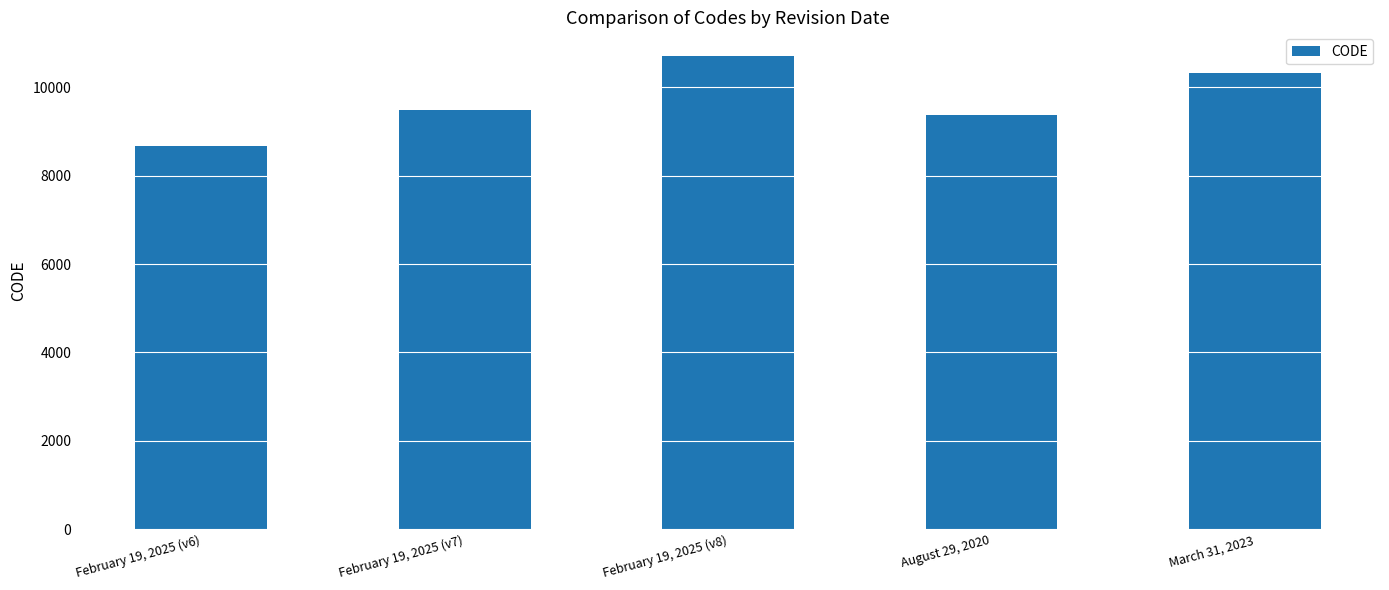

Are the bars horizontal?

No